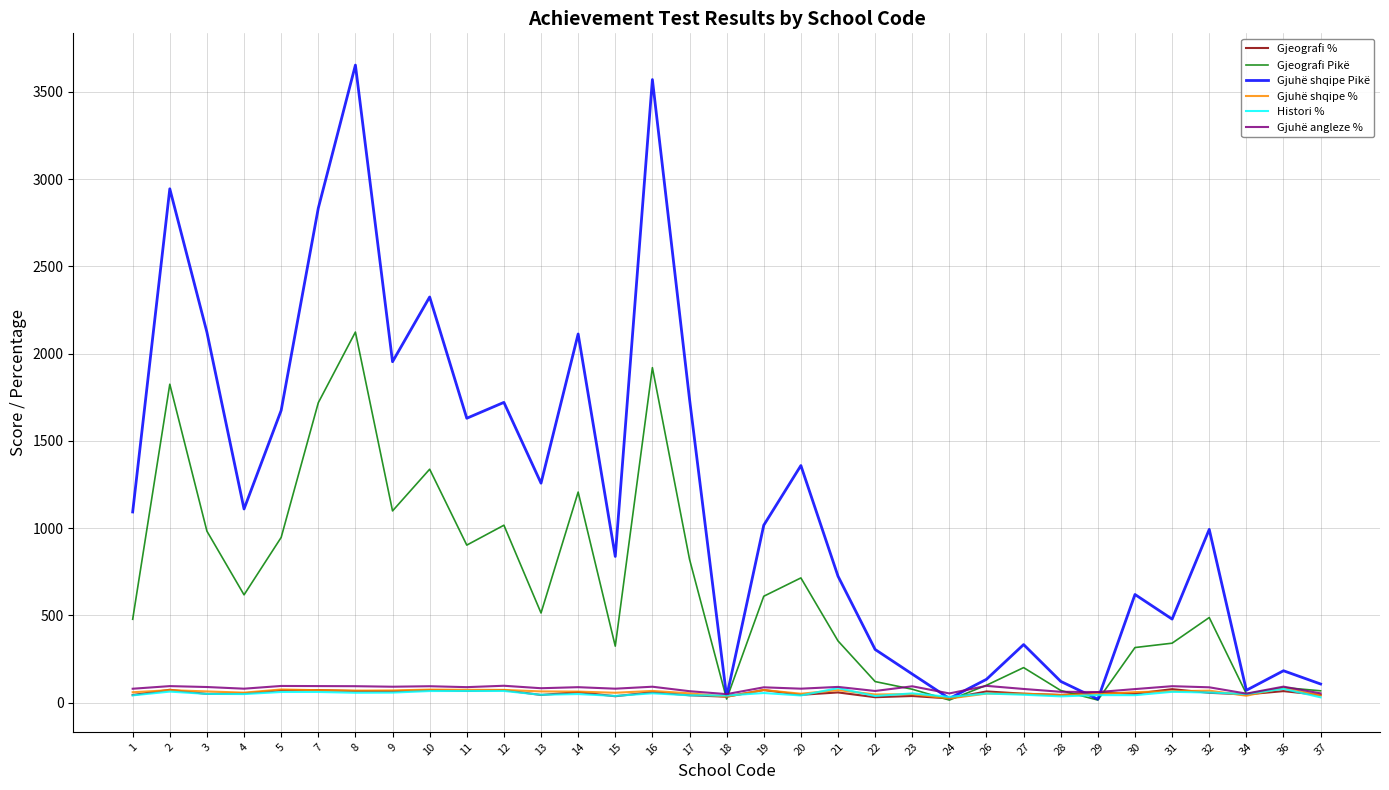

Is this an area chart (filled region under the line)?

No